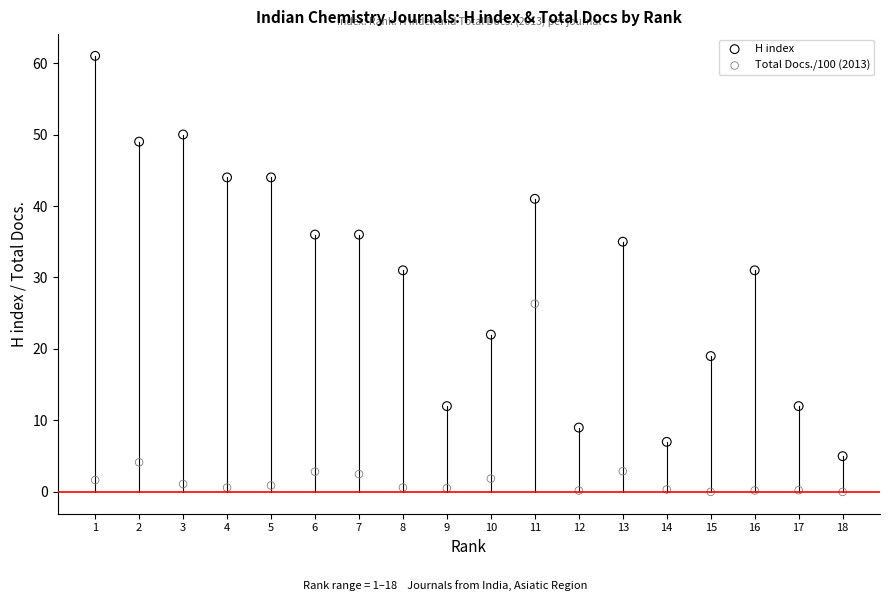

Which series contains the highest Y value?

H index